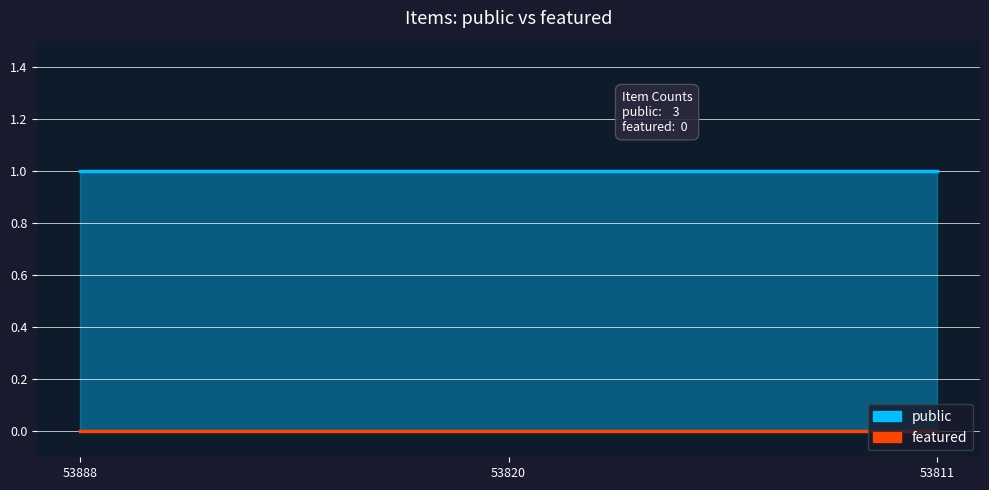

Which series has the largest total across all categories?

public